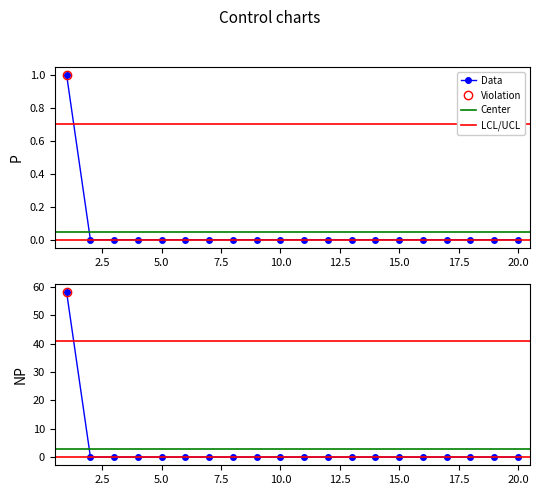

At which category is the sum across all series the highest?

1